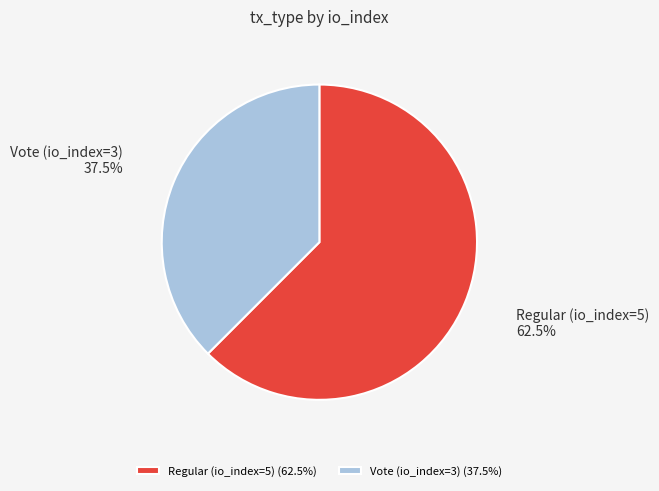

What is the smallest slice in the pie chart?

Vote (io_index=3)